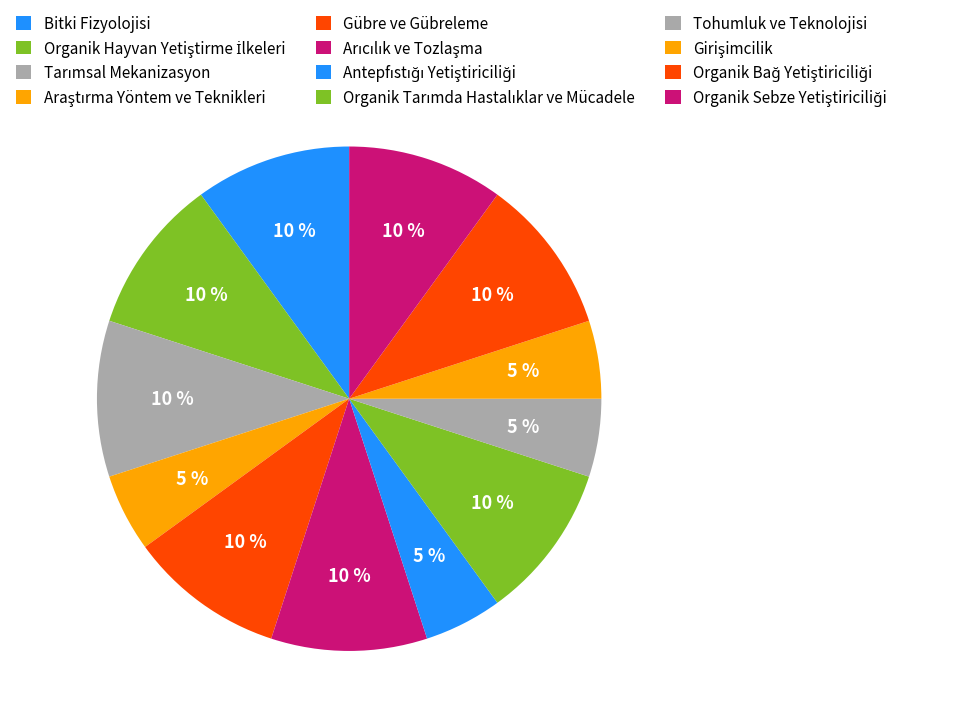

Count the number of slices in the pie.

12